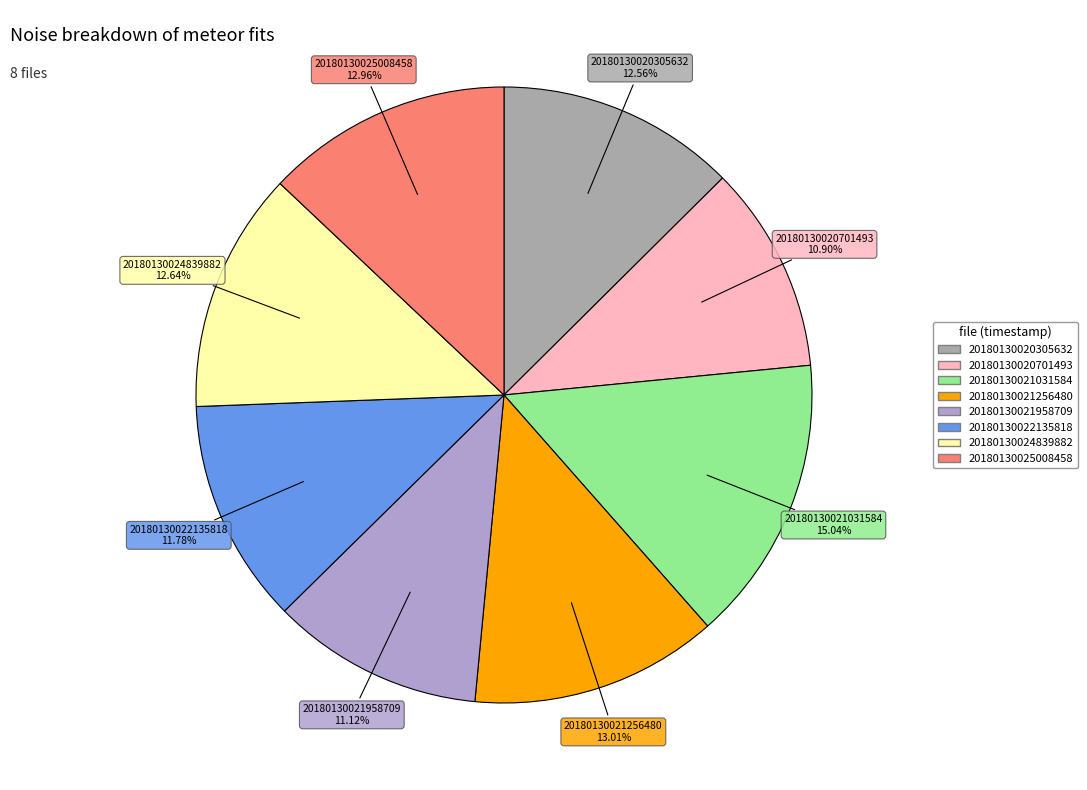

Approximately how many times larger is the value at 20180130020305632 compared to 20180130024839882?

1.0